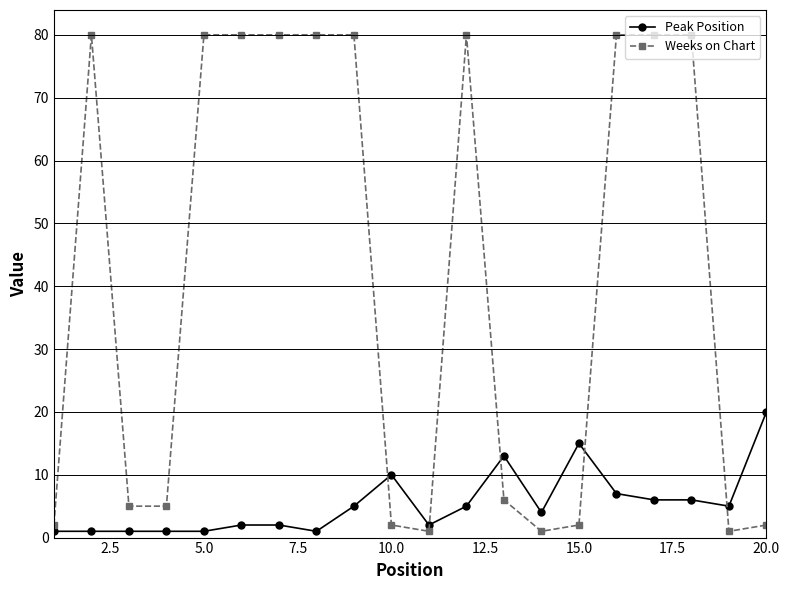

True or false: Weeks on Chart and Peak Position cross at least once.

True